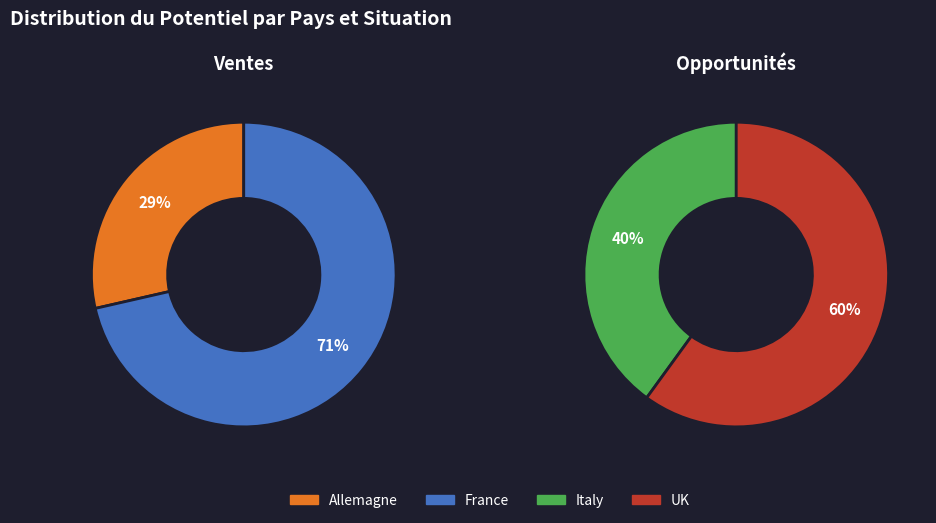

What percentage is NOT represented by Pays-Bas?

100.0%